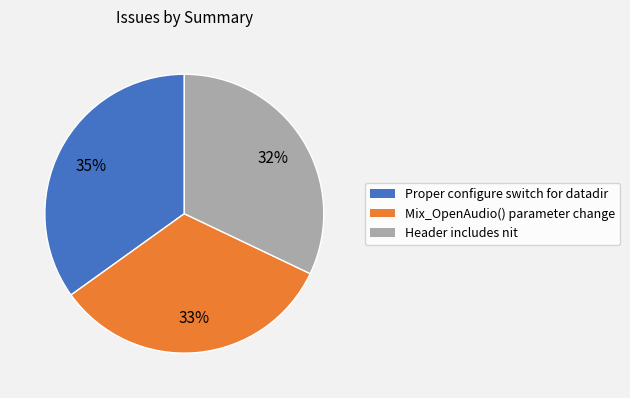

What percentage is the Proper configure switch for datadir slice, to the nearest percent?

35%